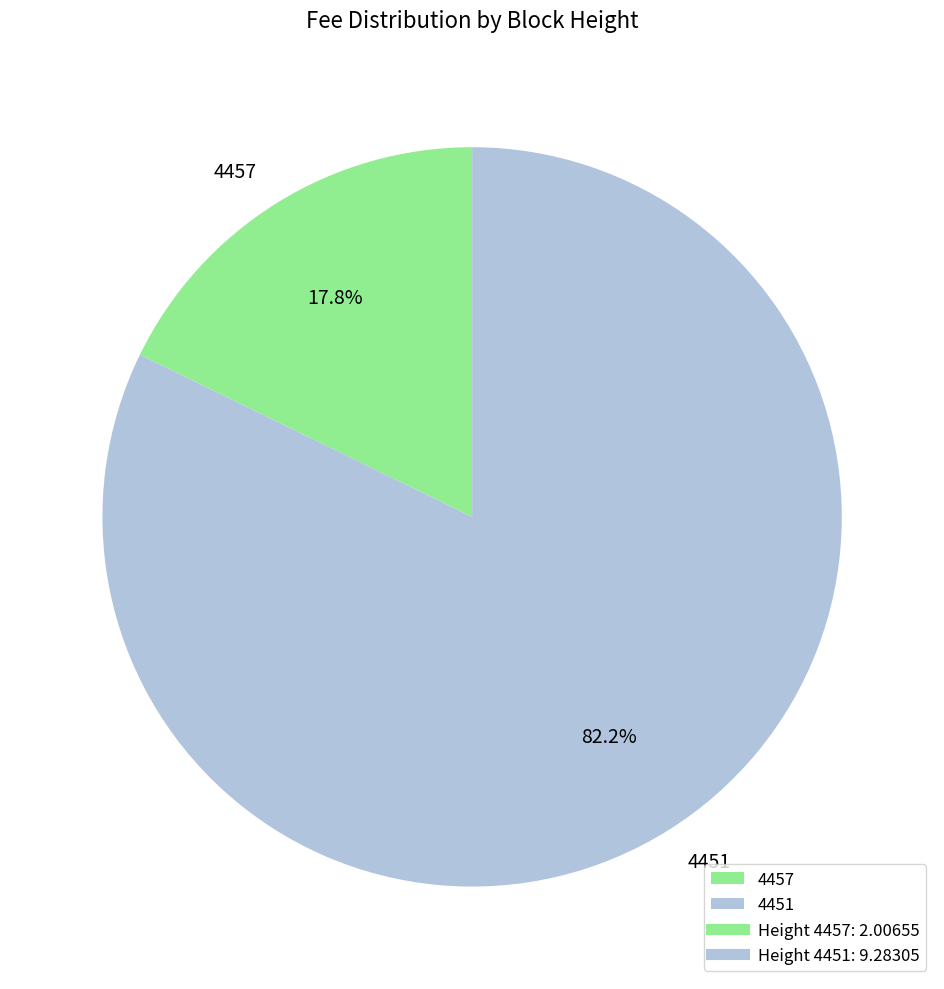

Which has a higher value, 4457 or 4451?

4451